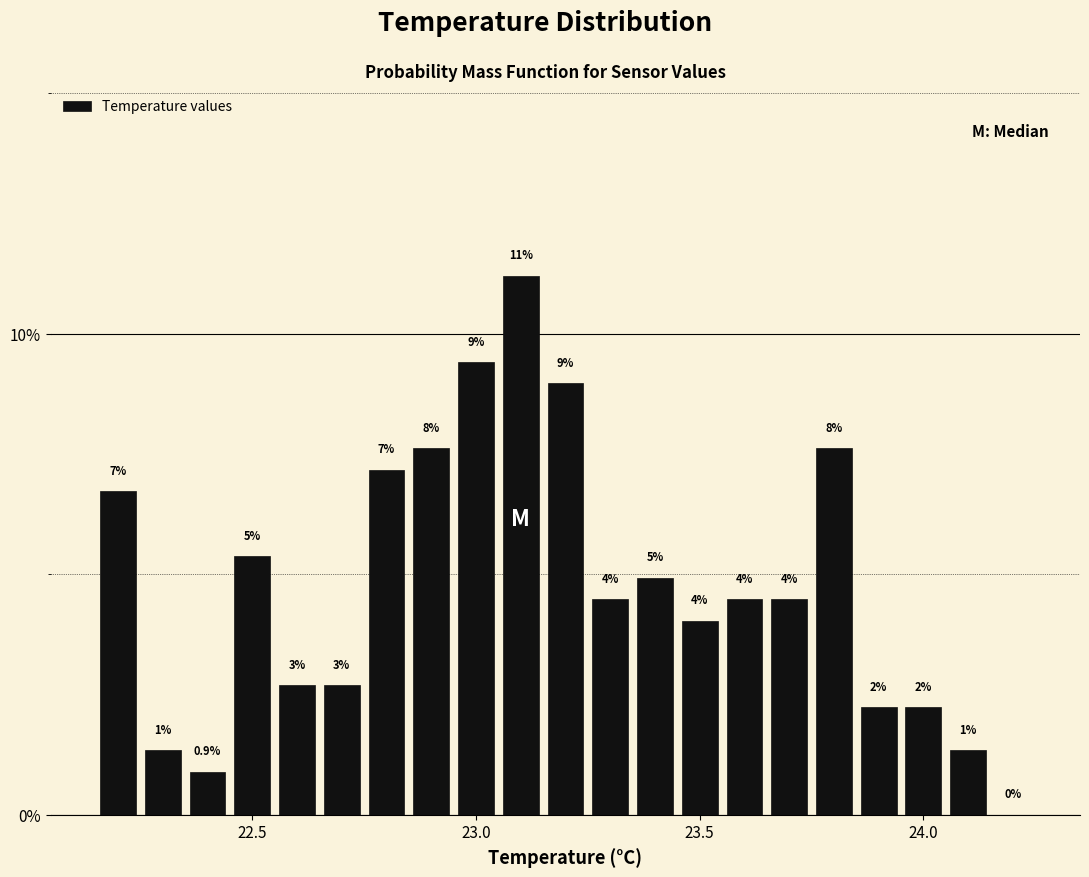

Around what value on the x-axis is the tallest bar? Give the approximate position of its centre, as read against the axis.

23.10